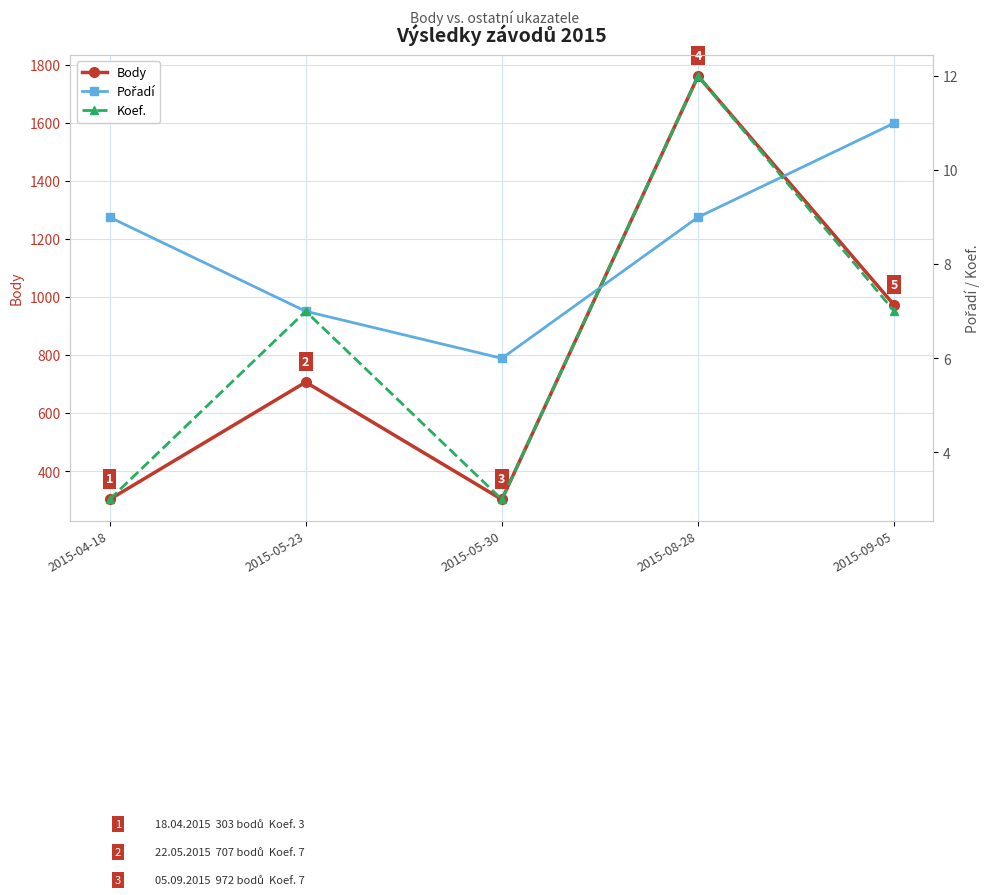

List the labels in order of Pořadí value, largest first.

2015-09-05, 2015-04-18, 2015-08-28, 2015-05-23, 2015-05-30